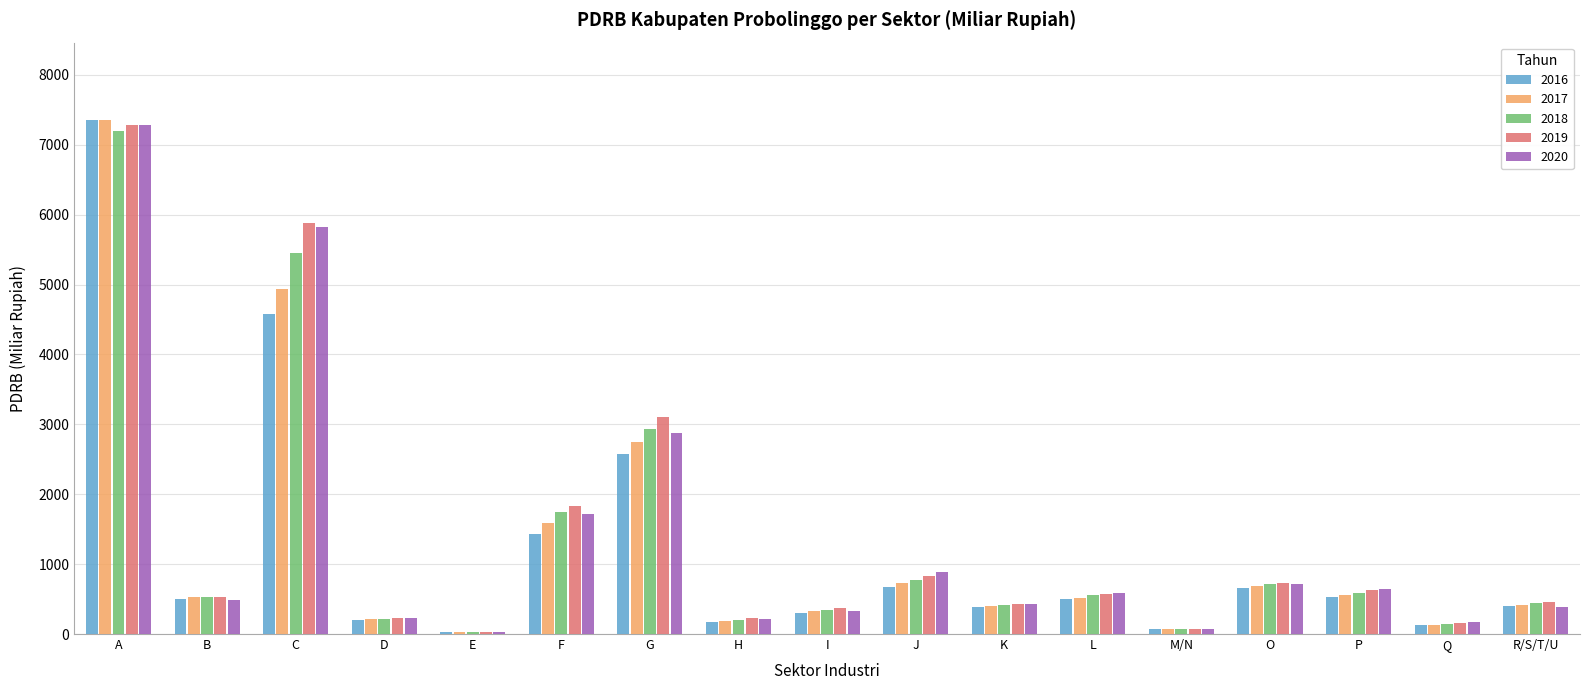

At which label does 2020 reach its peak?

A